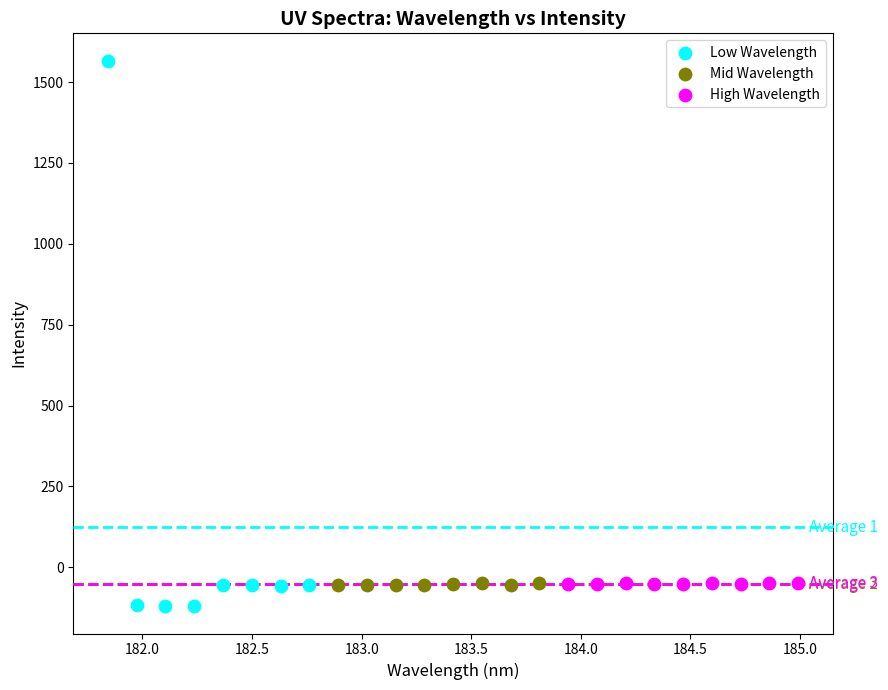

Which series reaches the minimum Y coordinate?

Low Wavelength